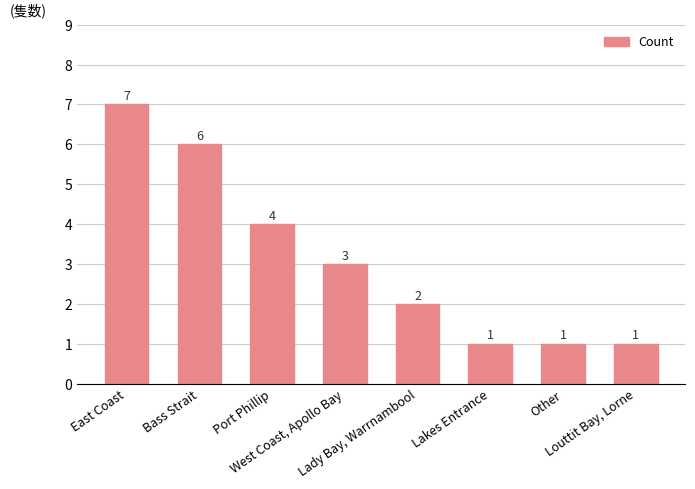

What is the ratio of the value at Lady Bay, Warrnambool to the value at Port Phillip?

0.5